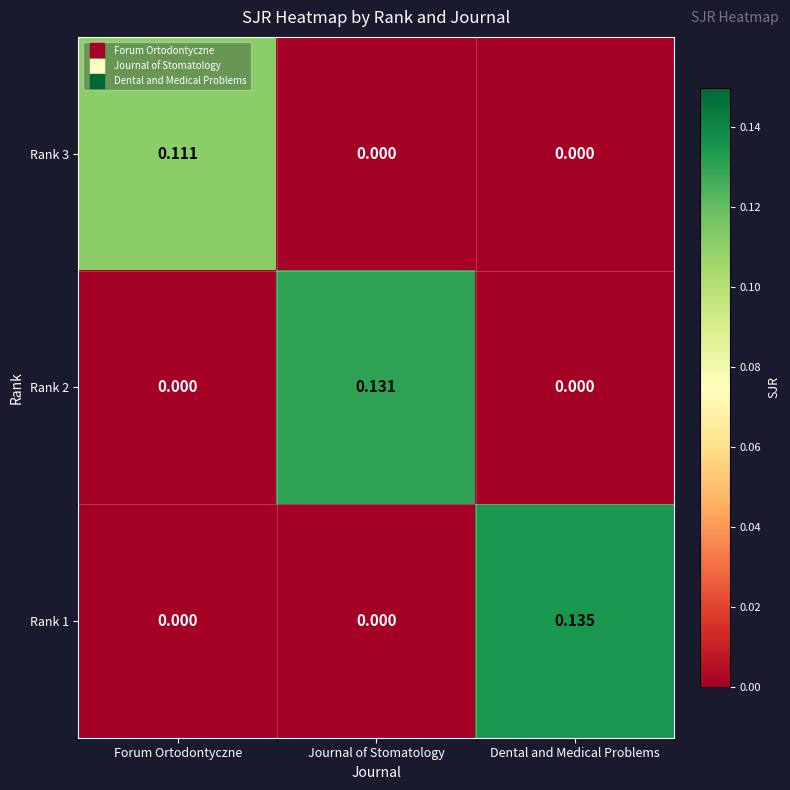

At which category is the sum across all series the highest?

Dental and Medical Problems